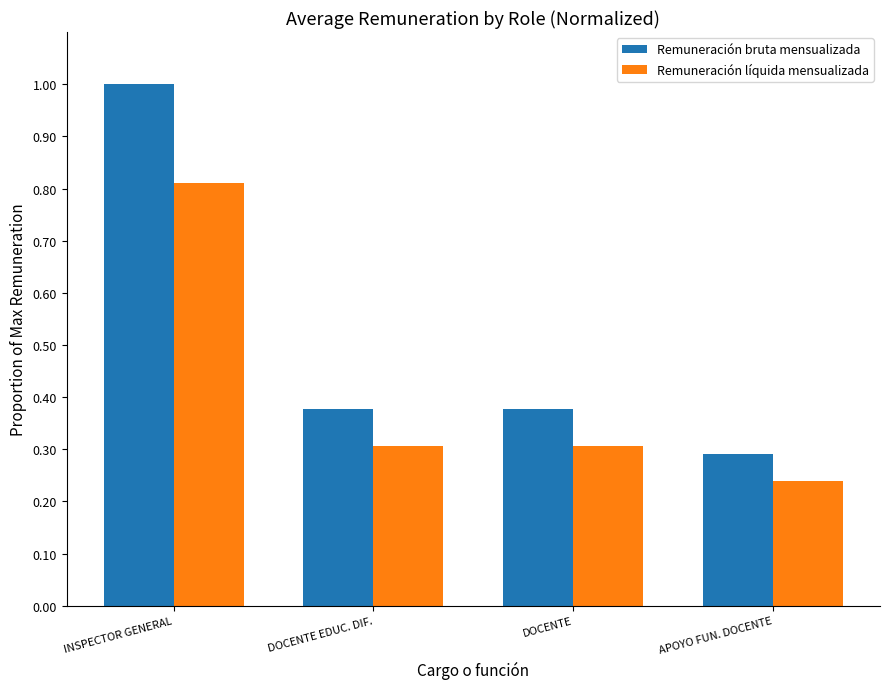

At which label is Remuneración bruta mensualizada closest to 0?

APOYO FUN. DOCENTE